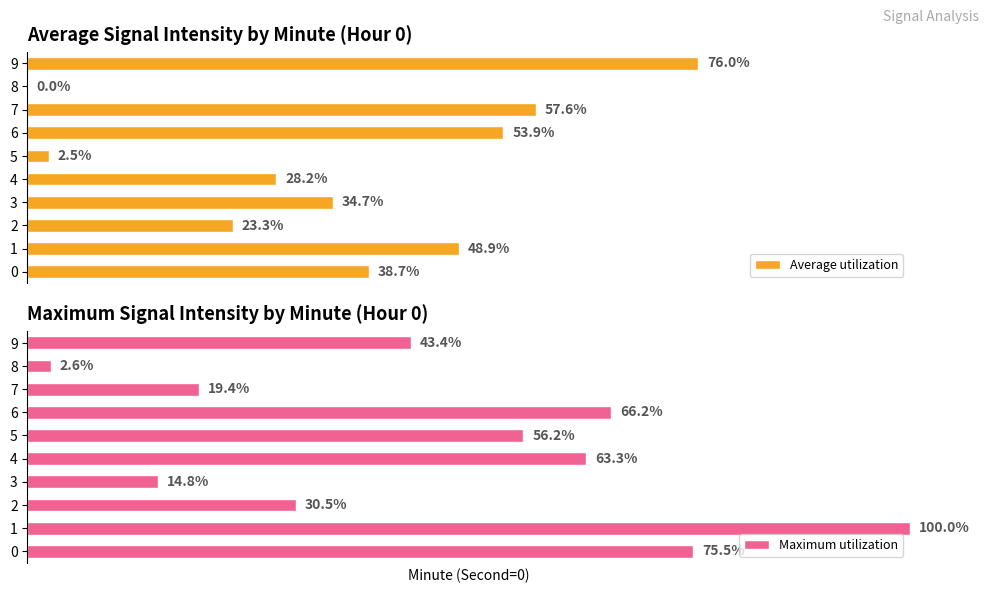

How many bars are there in total?

20